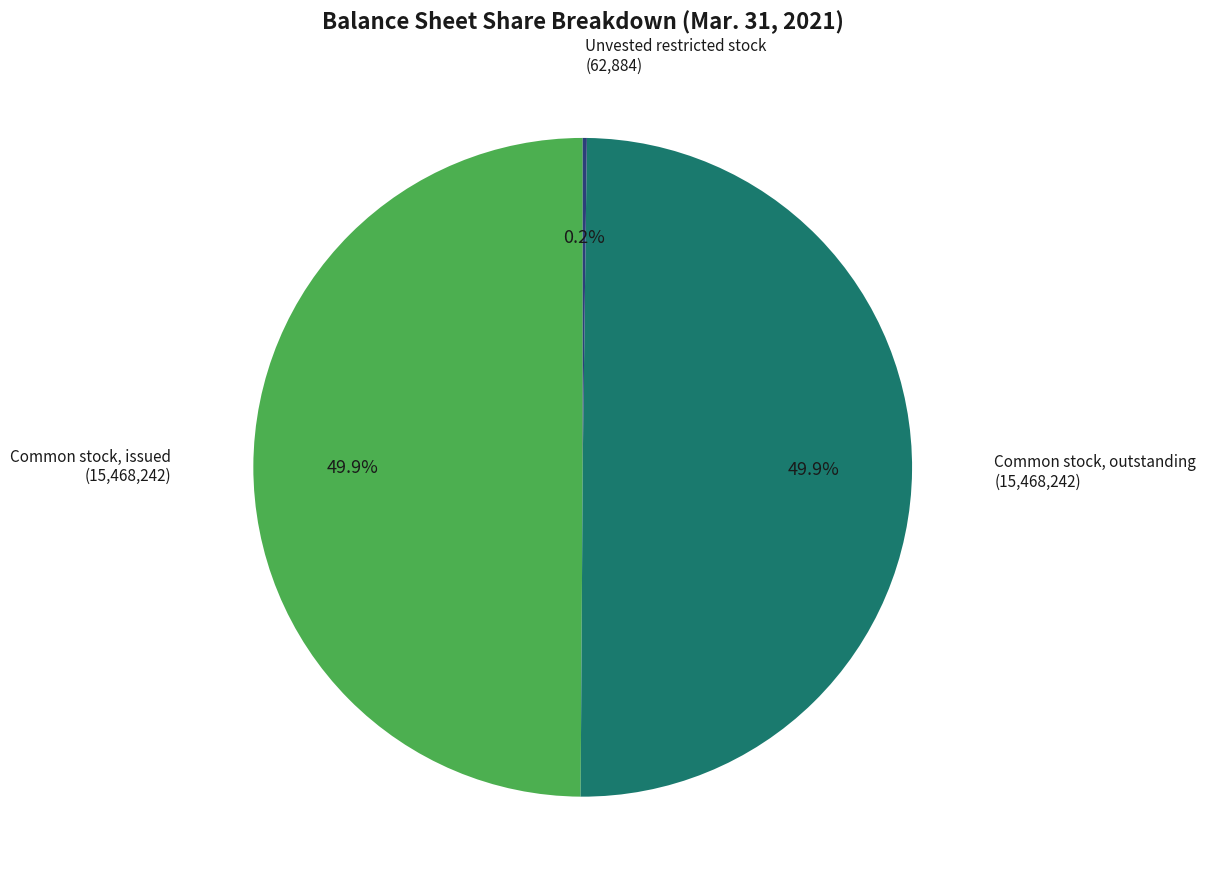

Does any single category account for the majority?

No